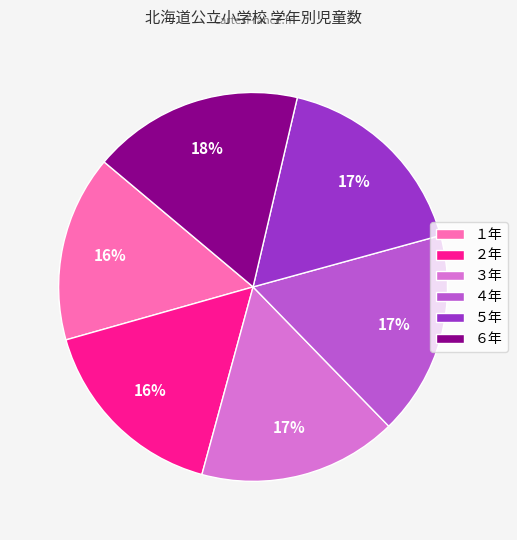

To the nearest percent, what is the difference between the １年 and ４年 slice percentages?

1%